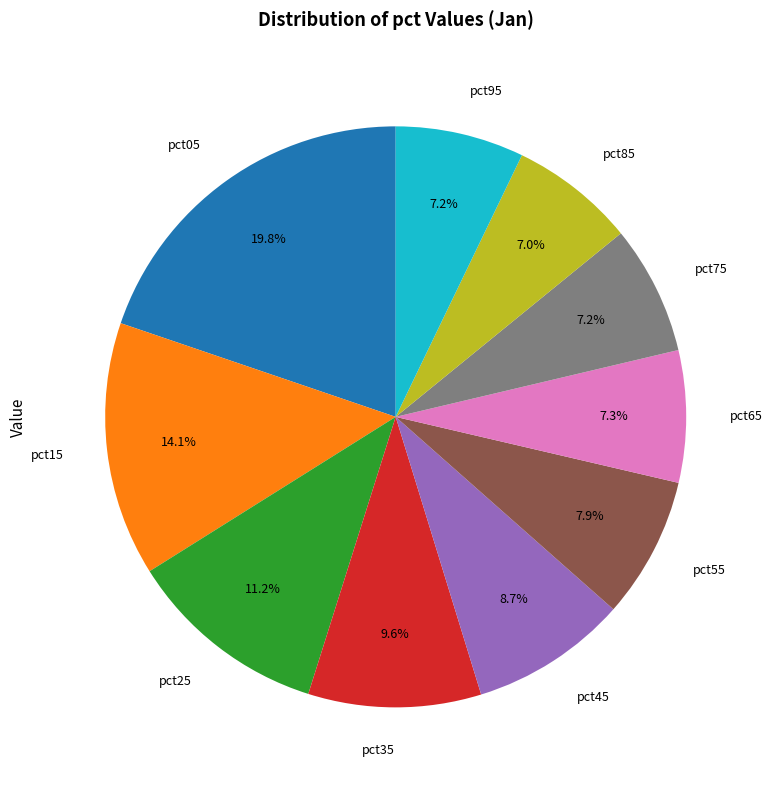

To the nearest percent, what is the difference between the largest and smallest slice percentages?

13%